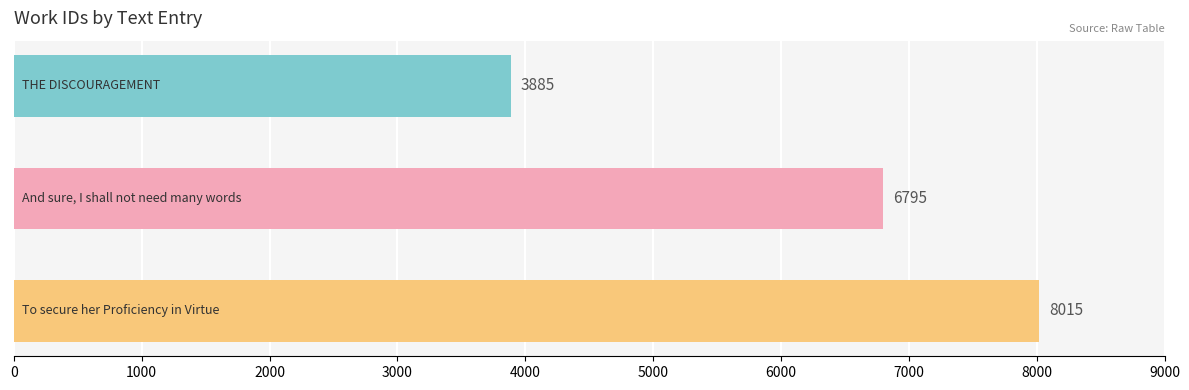

What is the sum of all values?

18695